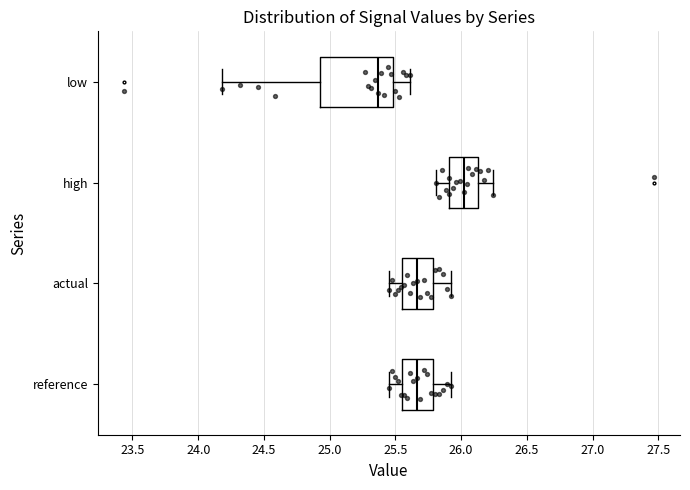

Which box's median line is the furthest to the right?

high